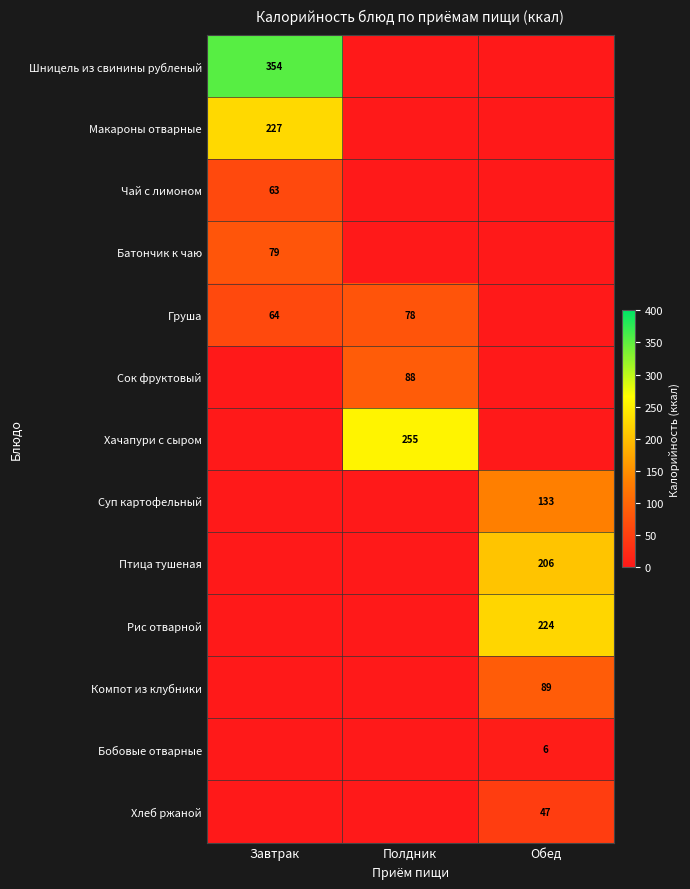

How many distinct data groups are displayed?

13